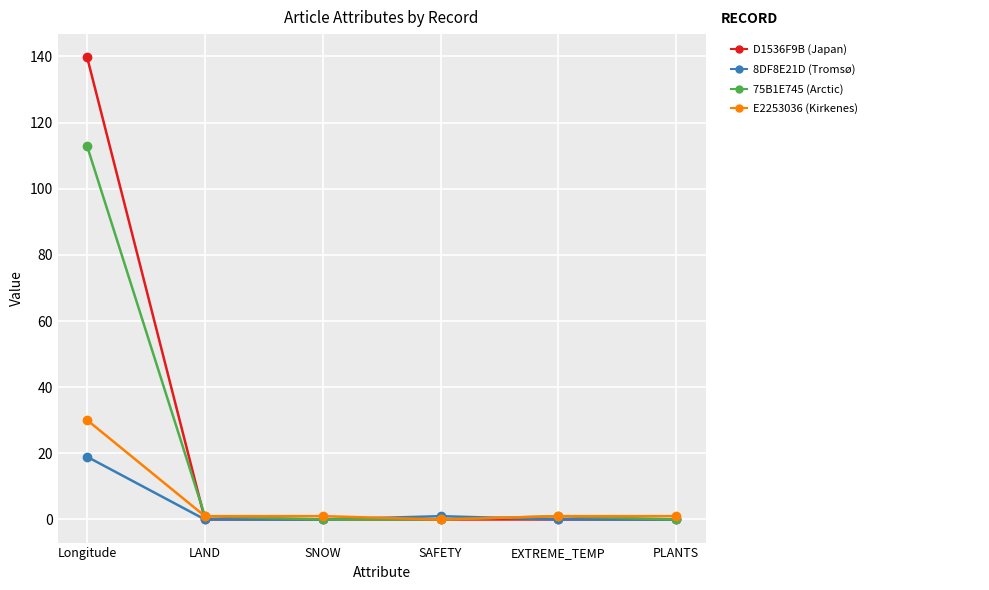

Which label corresponds to the largest value in the chart?

Longitude